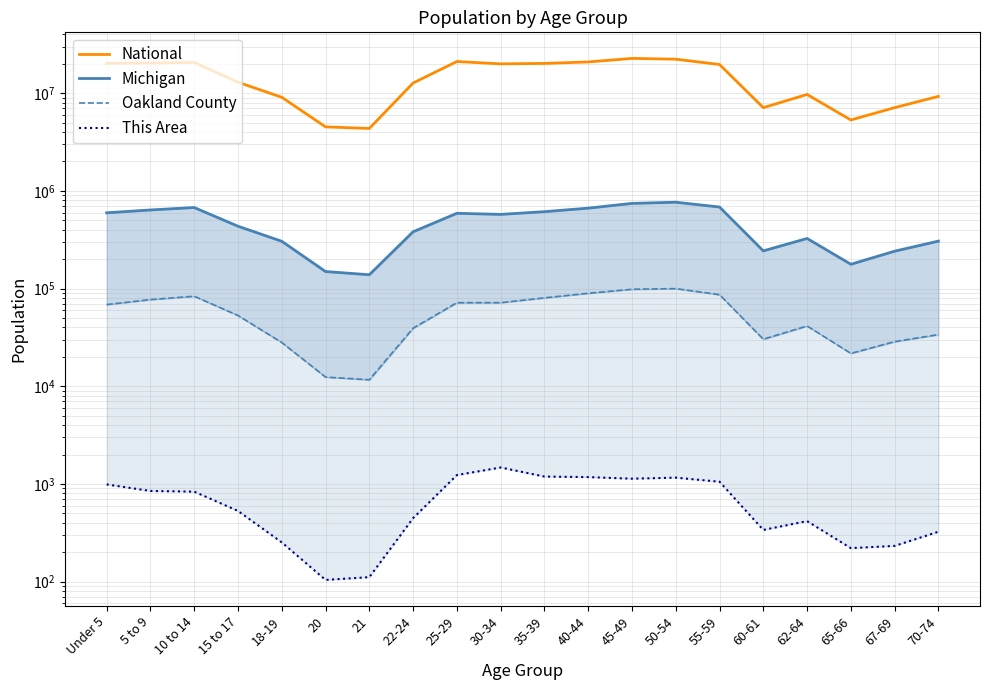

What is the difference between the second highest and minimum values in the National series?

17943831